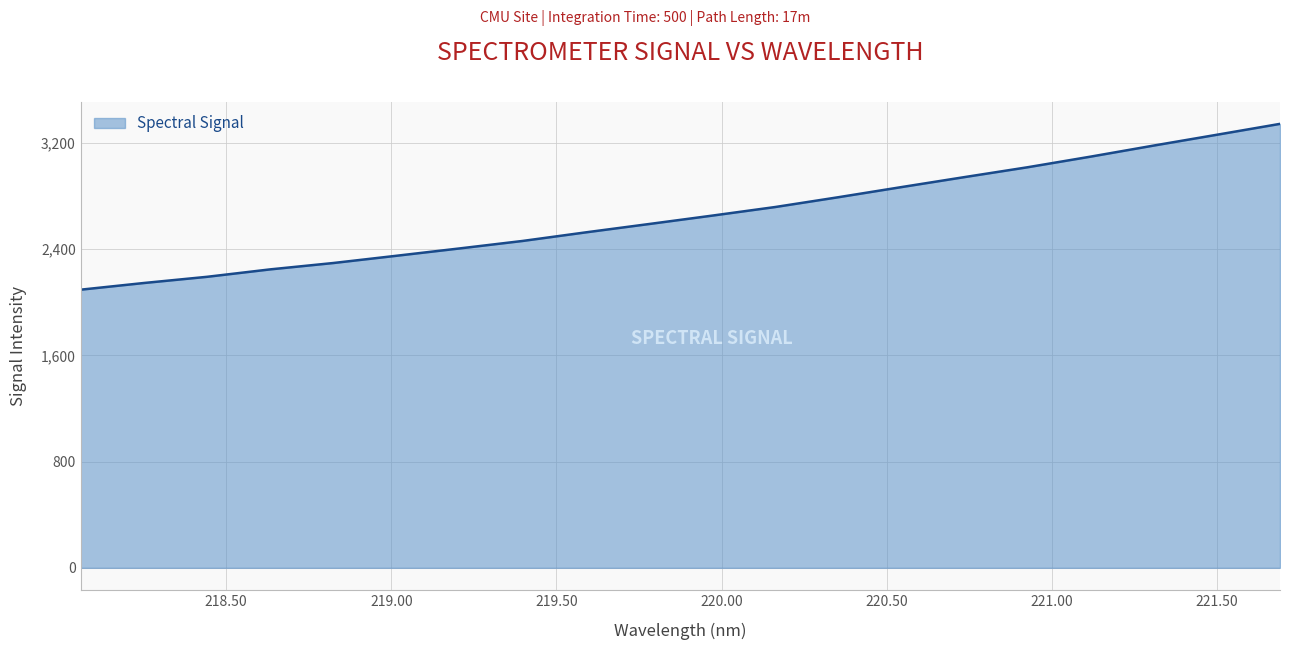

What is the difference between the maximum and minimum values?

1249.2